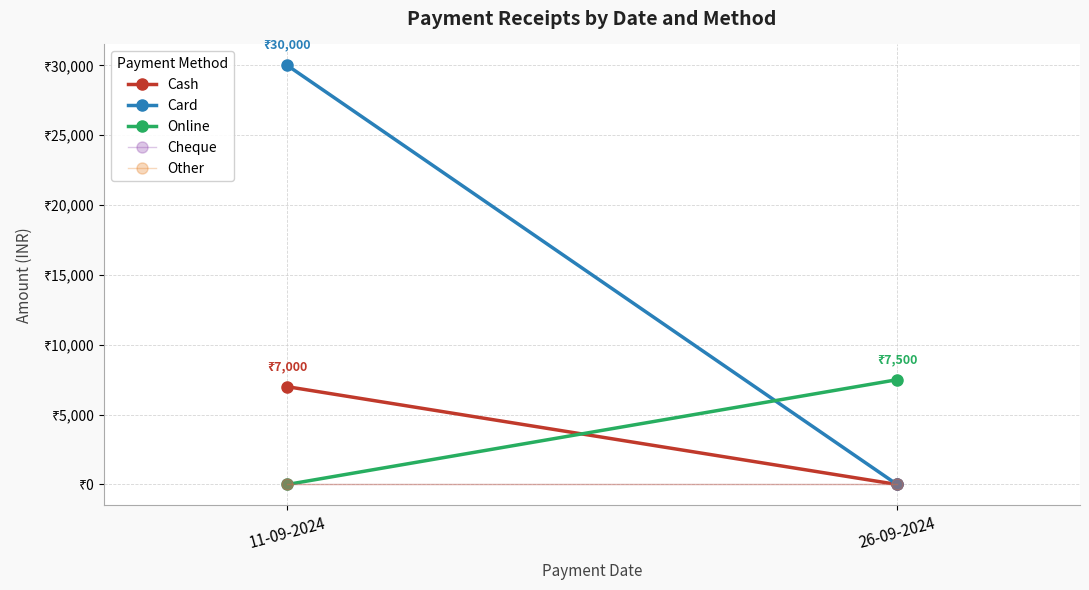

What is the difference between the Online values at 11-09-2024 and 26-09-2024?

7500